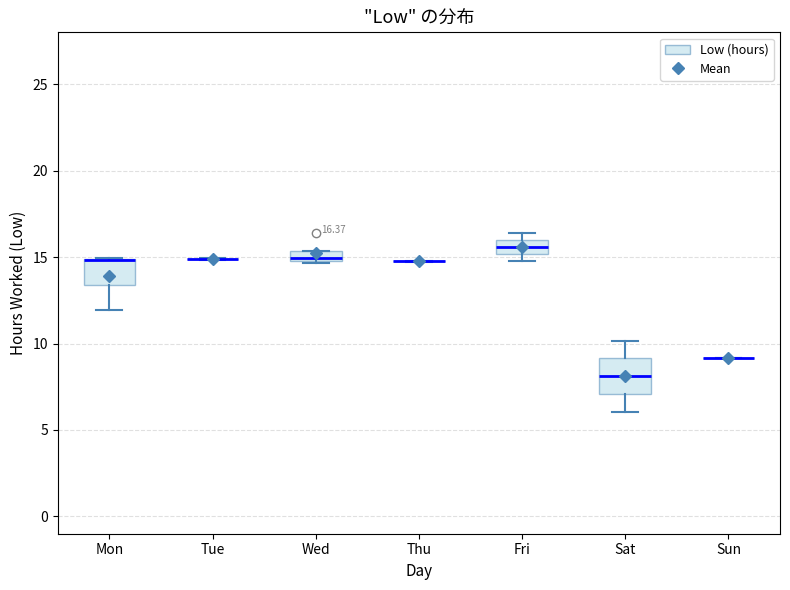

Which box is the tallest, from its lower edge to its upper edge?

Sat